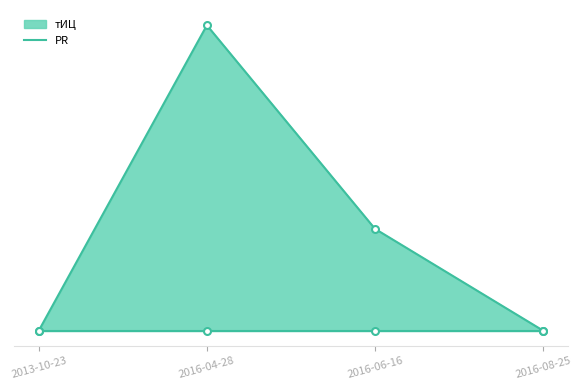

Which has a higher value, 2016-04-28 or 2013-10-23?

2016-04-28